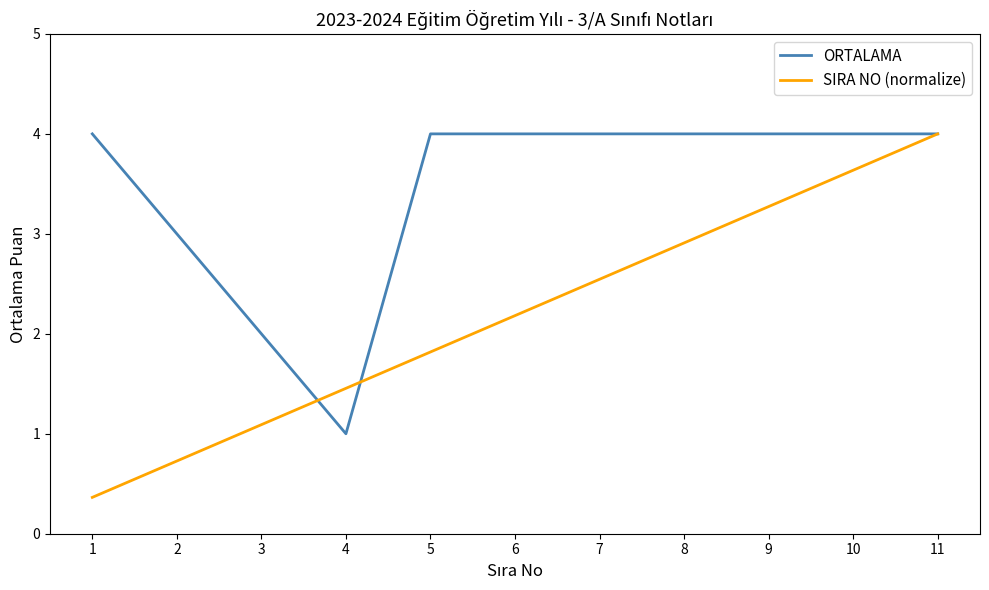

Rank the series at 3 from lowest to highest value.

SIRA NO (normalize), ORTALAMA